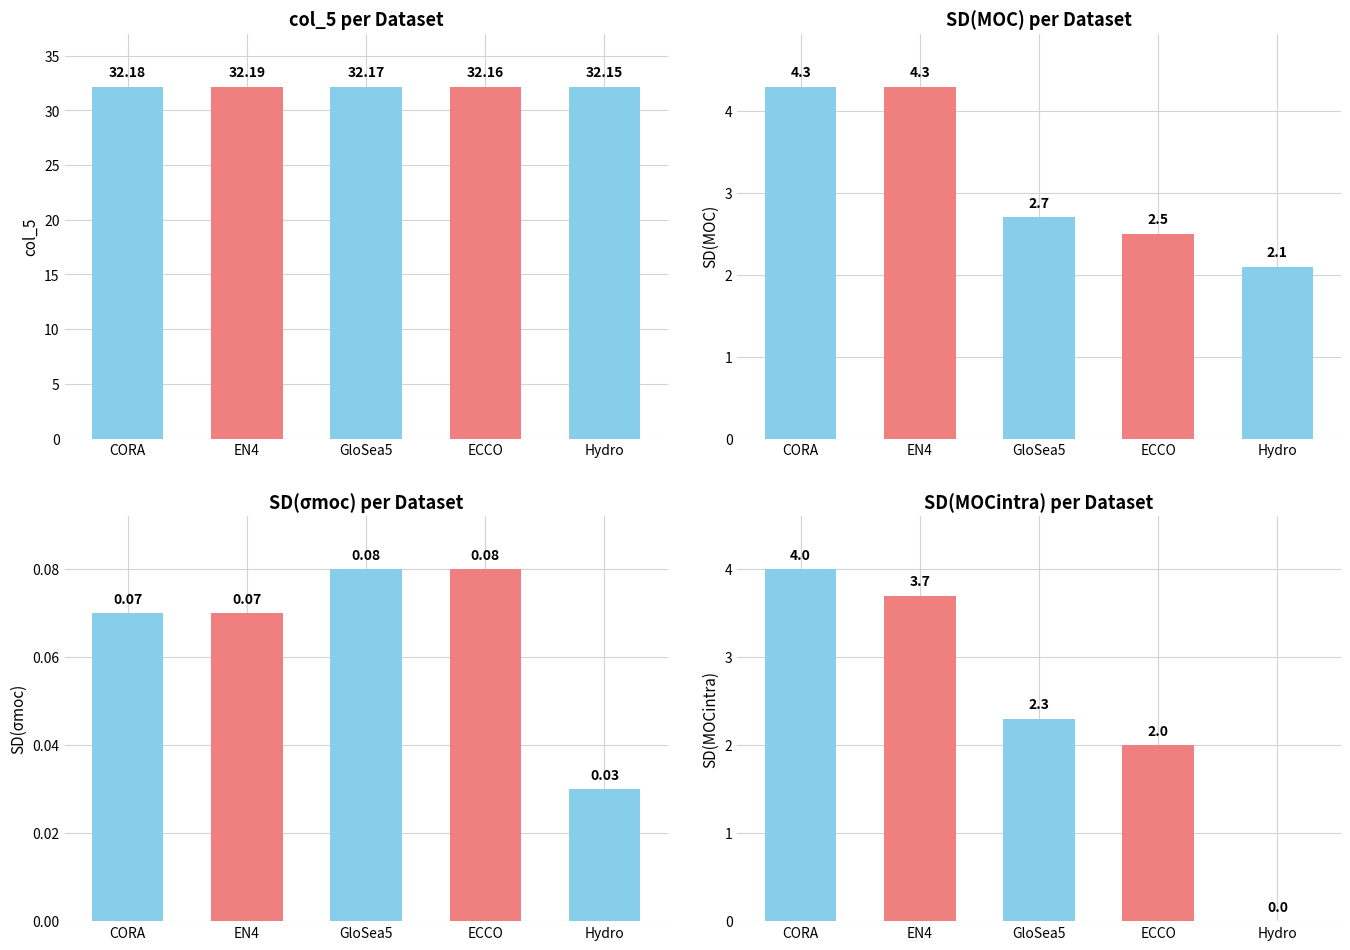

How many series are shown in this chart?

4